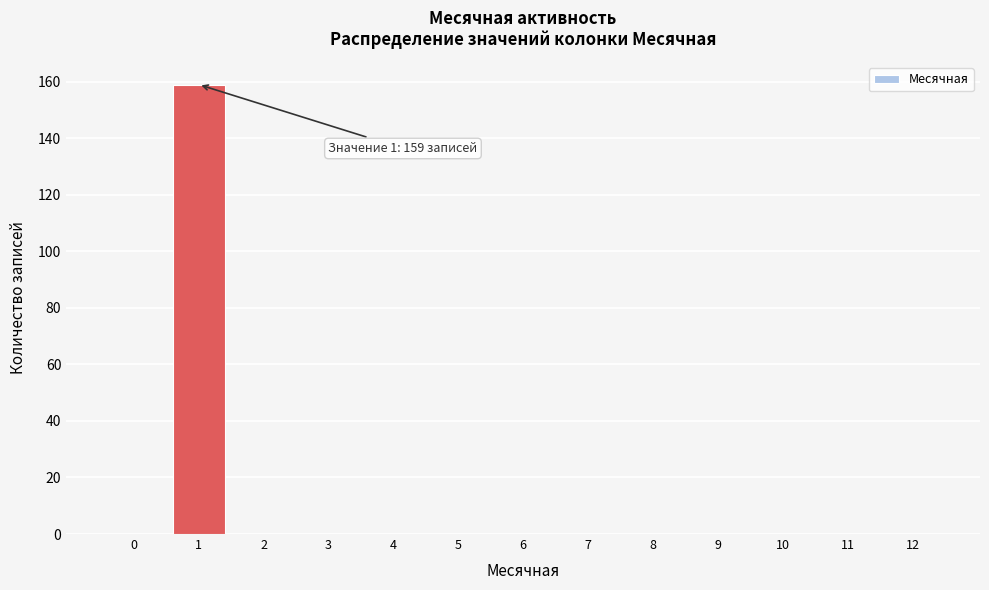

Reading left to right, extract all data points from this chart.

0=0	1=159	2=0	3=0	4=0	5=0	6=0	7=0	8=0	9=0	10=0	11=0	12=0